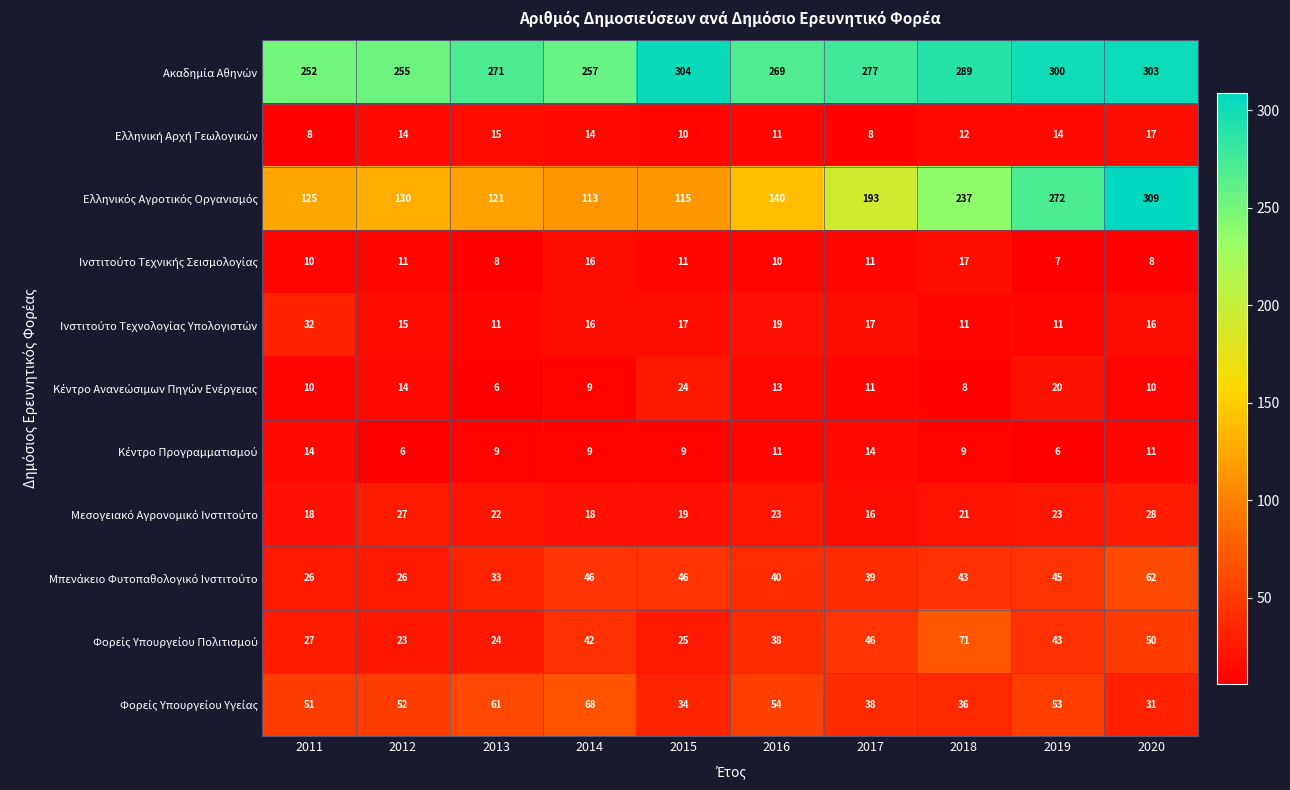

What is the spread (max minus min) of values at 2013?

265